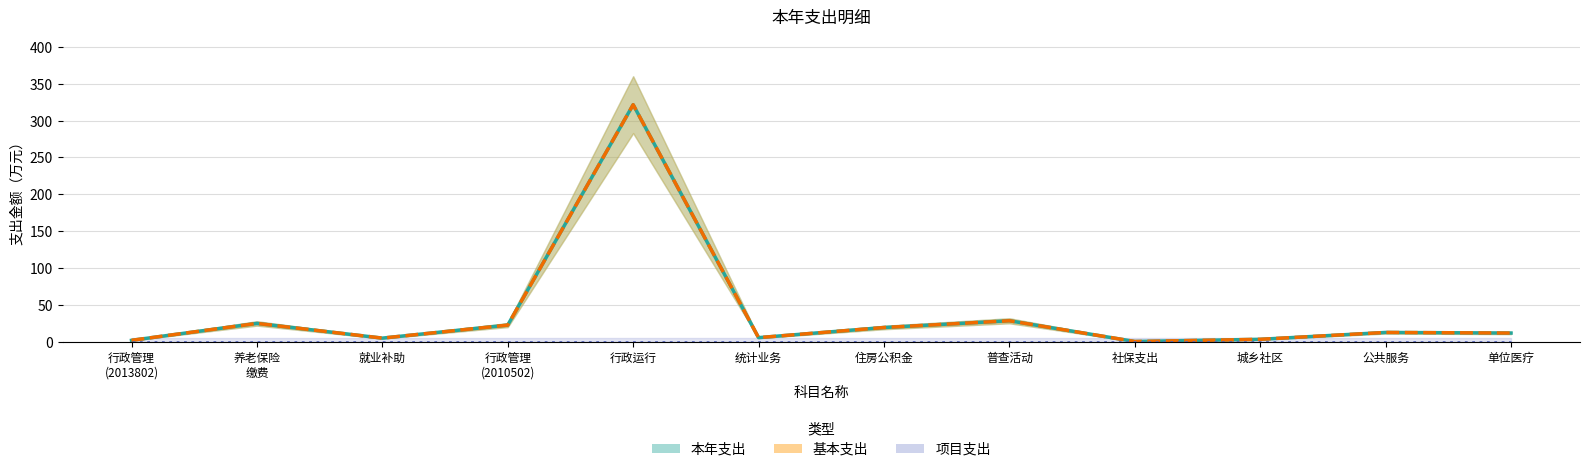

The 基本支出 series shows 7.4 at 就业补助. True or false?

False